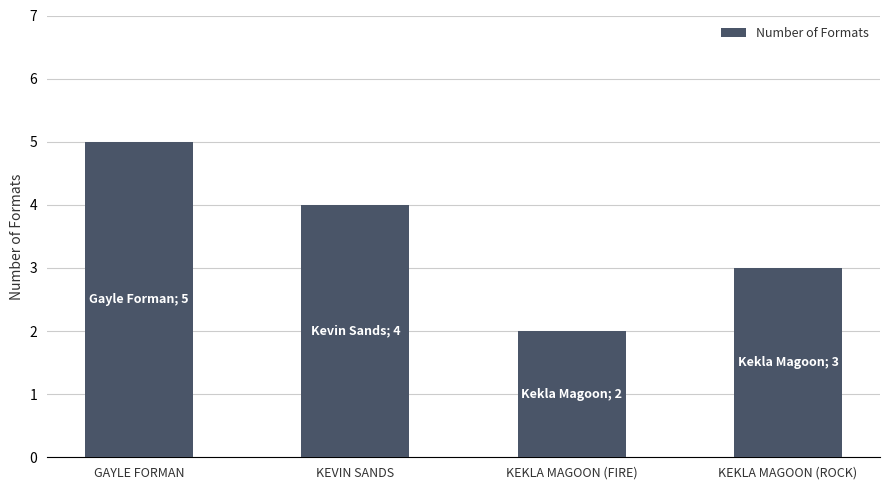

At which label does the data first exceed 4?

GAYLE FORMAN